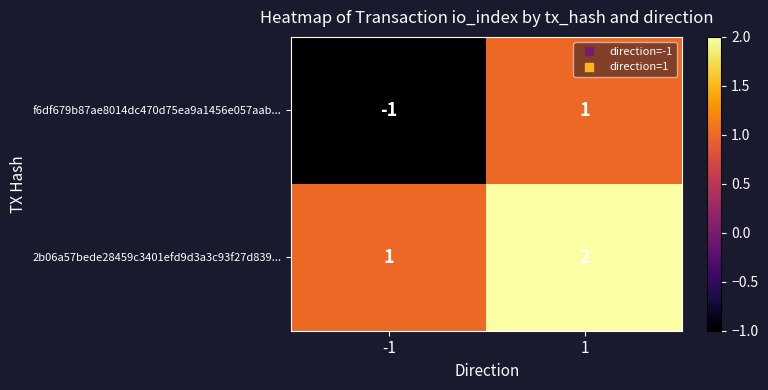

Rank the series at -1 from lowest to highest value.

f6df679b87ae8014dc470d75ea9a1456e057aab..., 2b06a57bede28459c3401efd9d3a3c93f27d839...